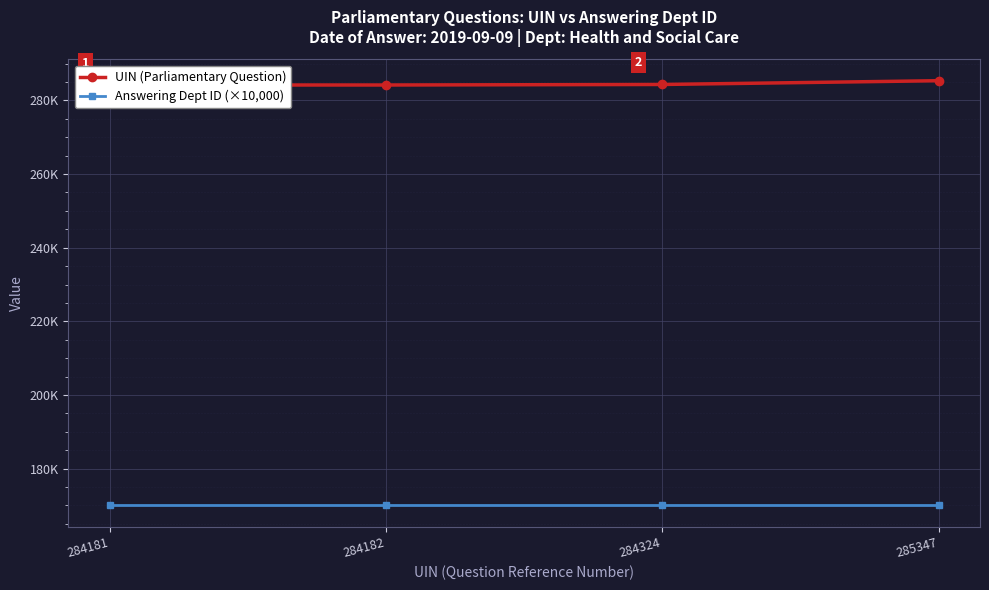

What is the minimum value shown in the chart?

170000